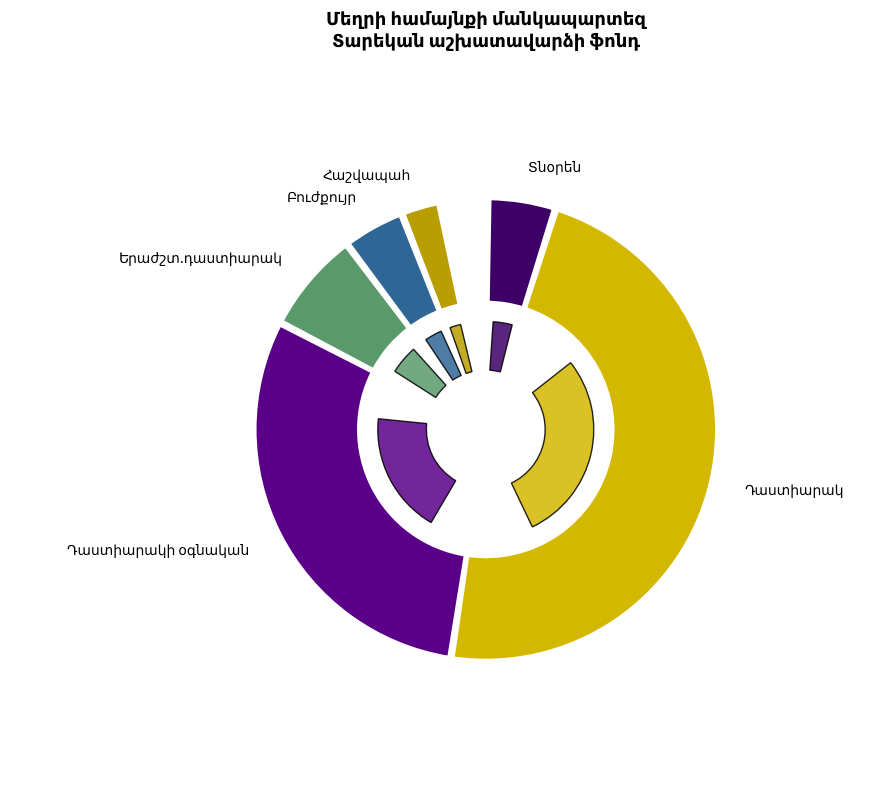

To the nearest percent, what portion does Դաստիարակ represent?

48%